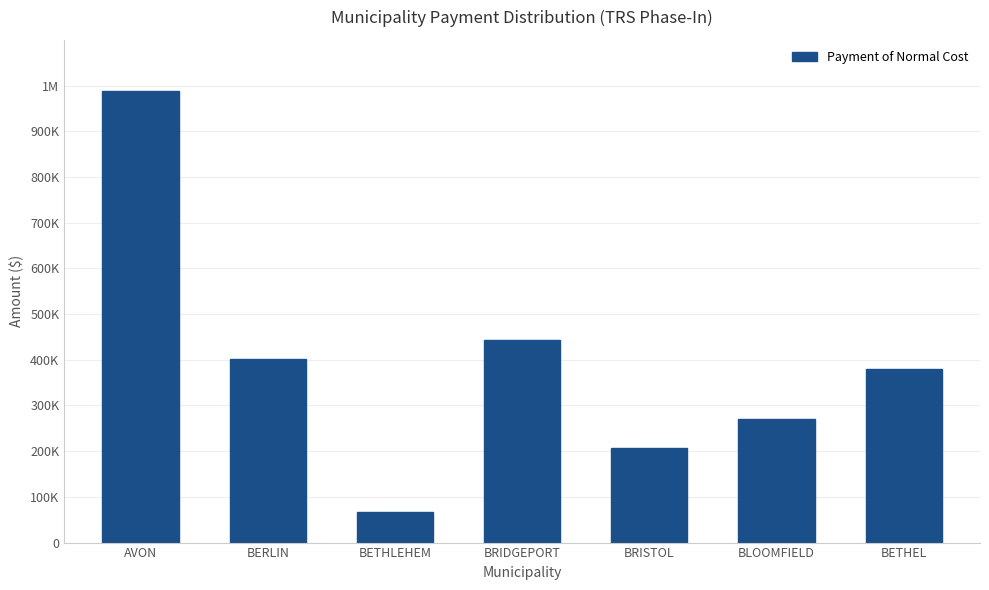

What is the difference between the maximum and second lowest values?

781030